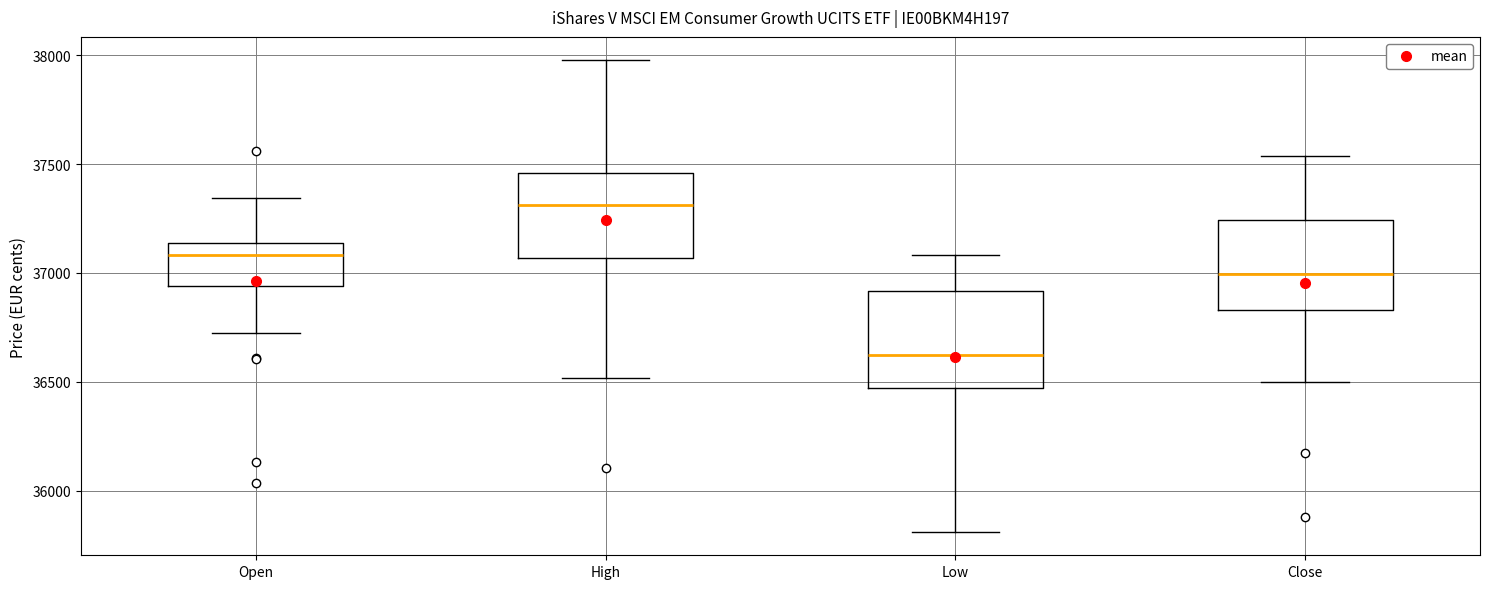

Reading left to right, transcribe this box plot: for each box, give where its median line is, the range the box spans, and where its two whiskers end, as read against the y-axis. The values are not printed on the chart, so give them approximately, as read against the axis.

Open: median 37100, box 36950 to 37150, whiskers 36750 to 37350
High: median 37300, box 37050 to 37450, whiskers 36500 to 38000
Low: median 36600, box 36450 to 36900, whiskers 35800 to 37100
Close: median 37000, box 36850 to 37250, whiskers 36500 to 37550